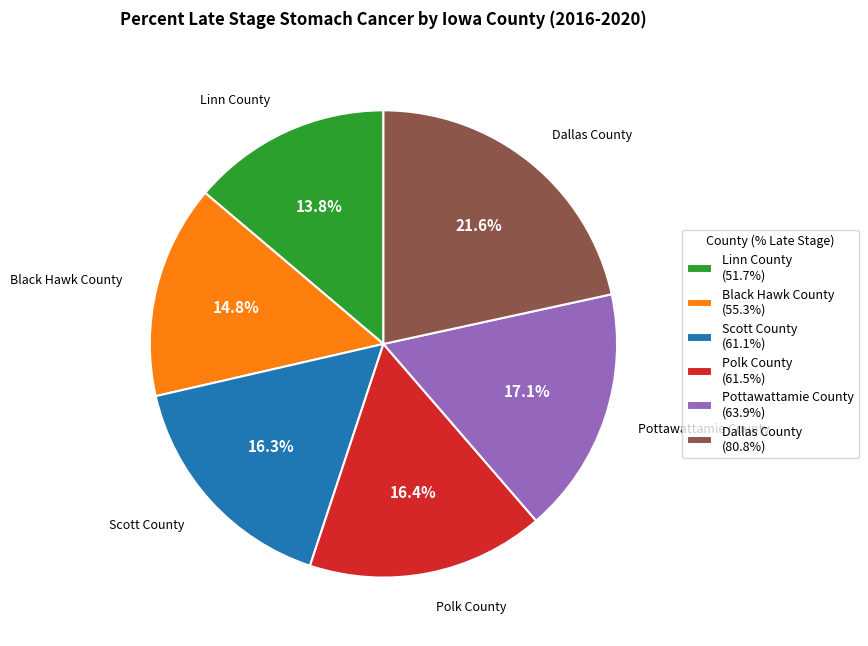

Is it true that Black Hawk County is 27% of the pie?

False